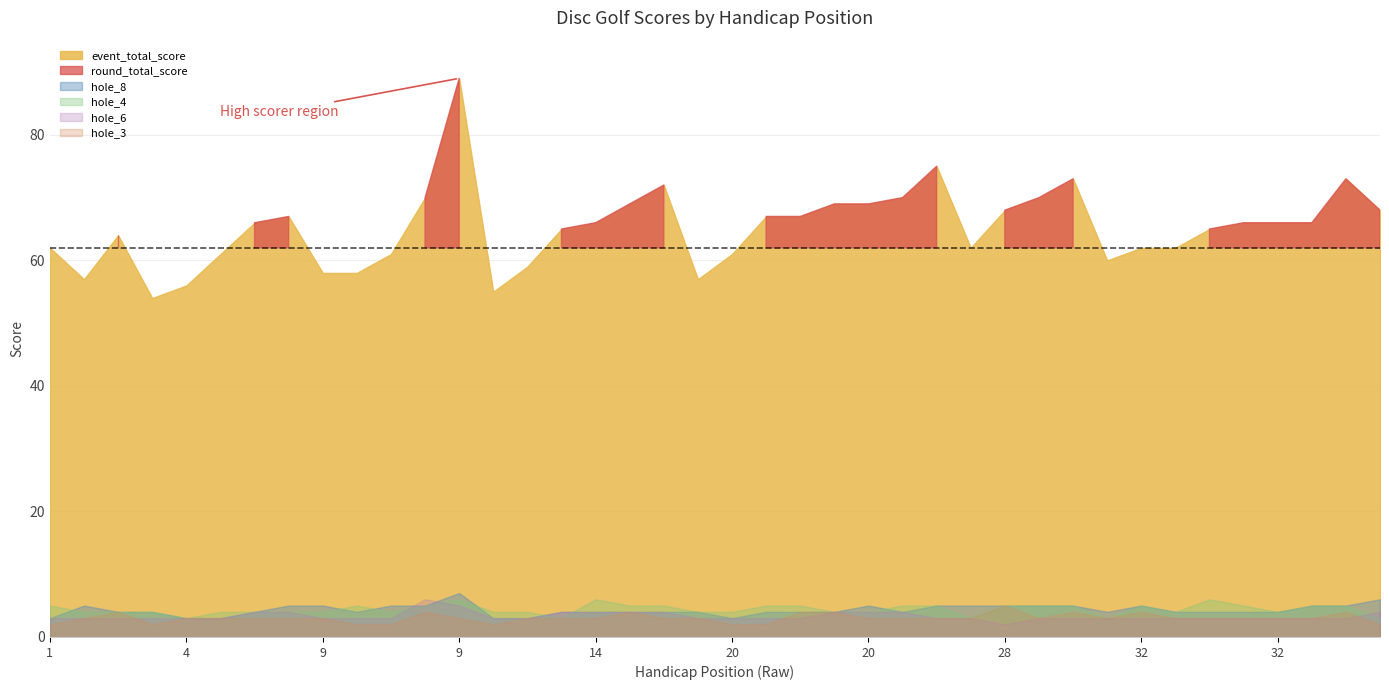

What is the total value across all series at 28?

138